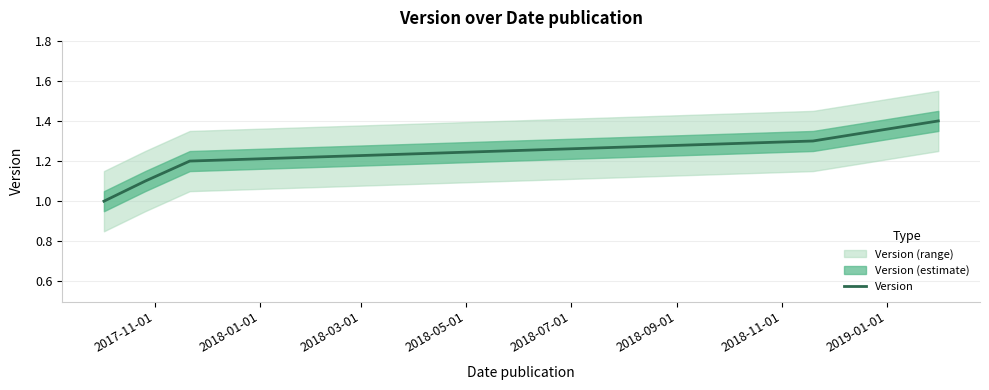

What is the maximum value for Version?

1.4